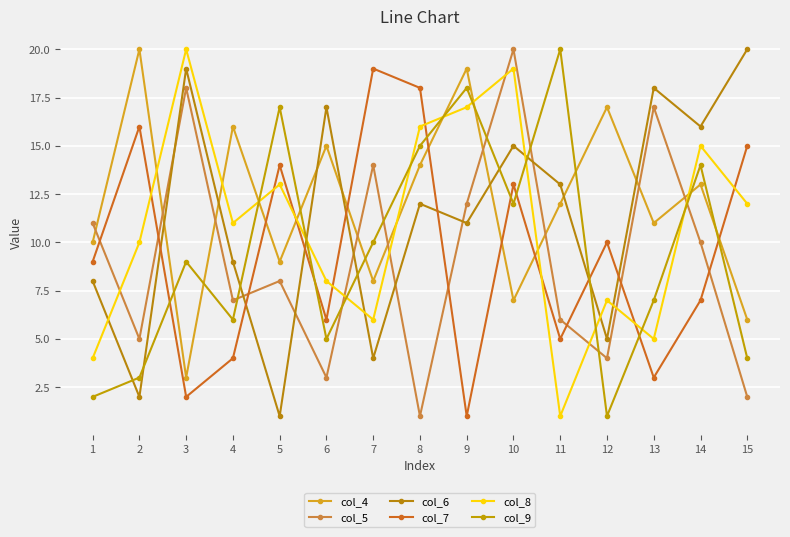

At which category does col_4 reach its first local valley?

3